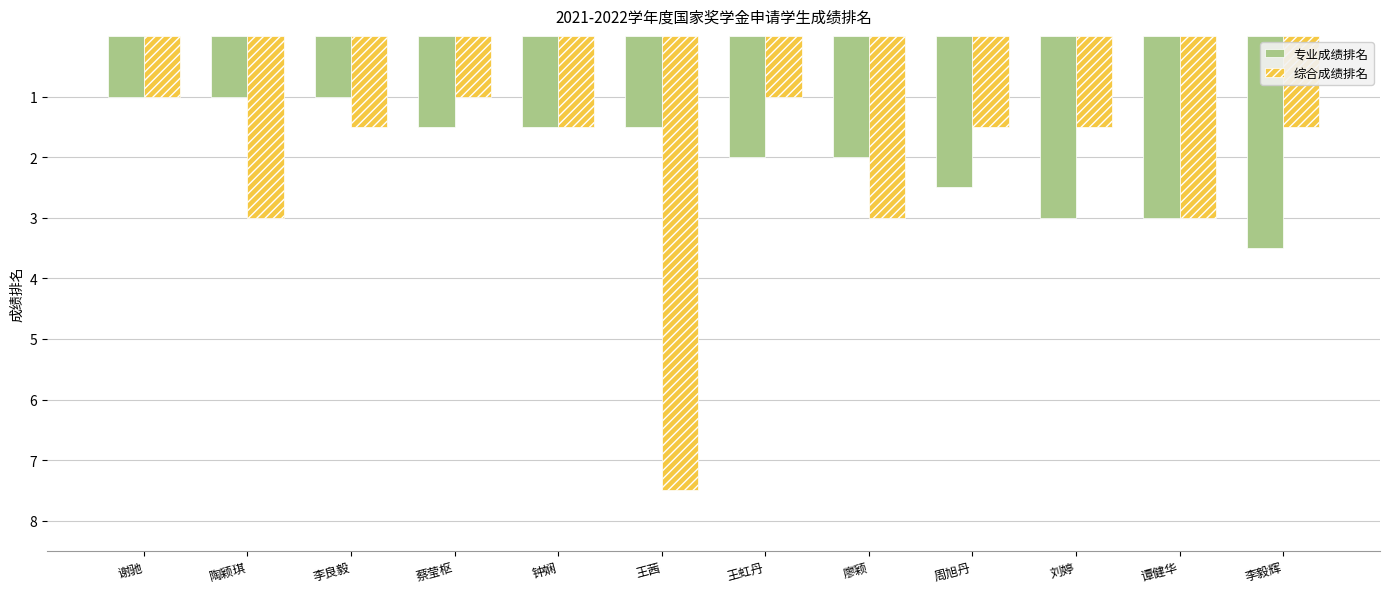

How many data points in 专业成绩排名 are less than 2?

6